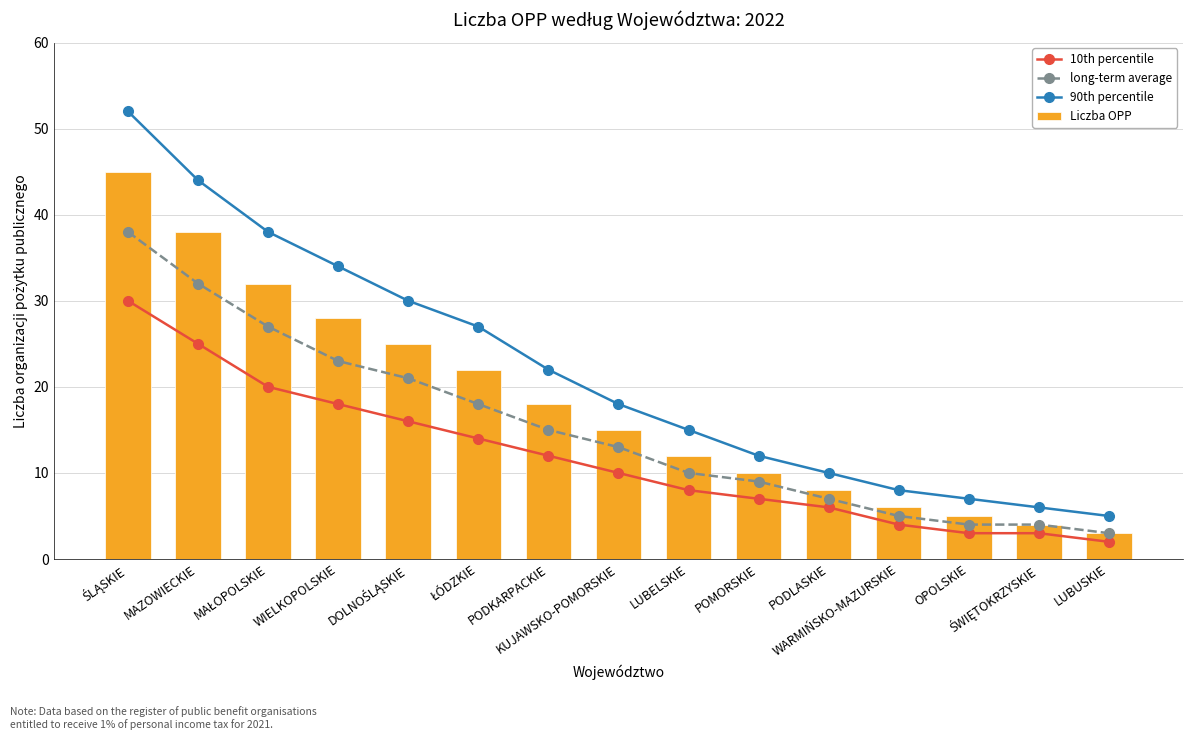

How many groups of bars are there?

15